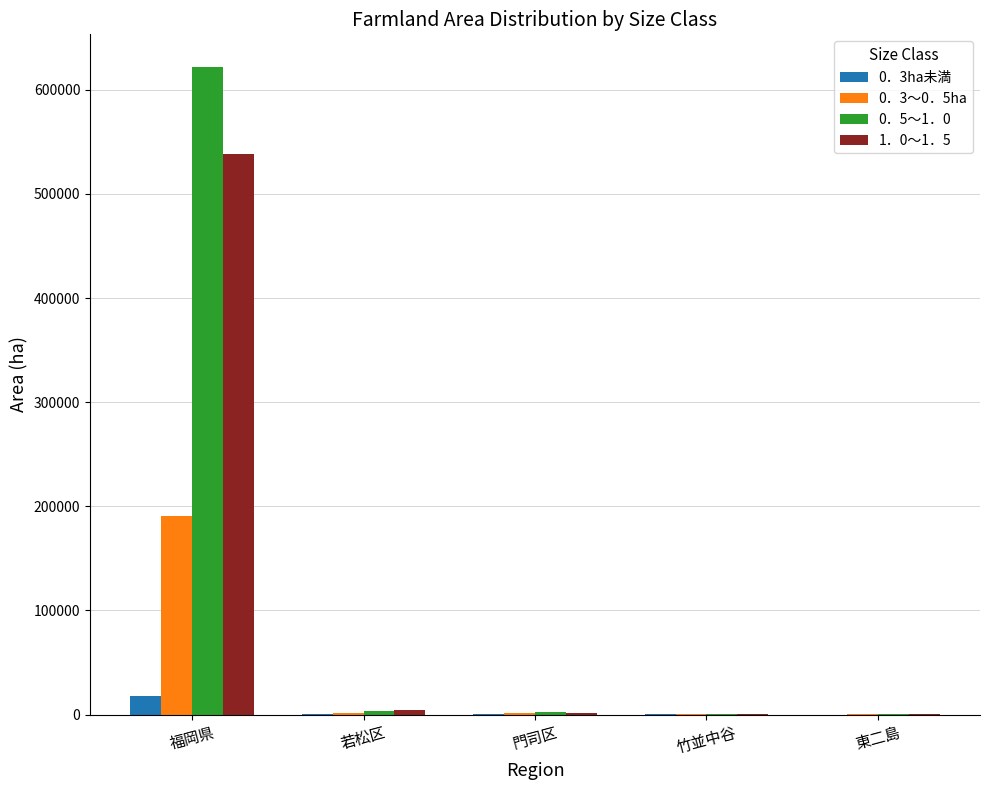

At which category does the chart reach its peak across all series?

福岡県